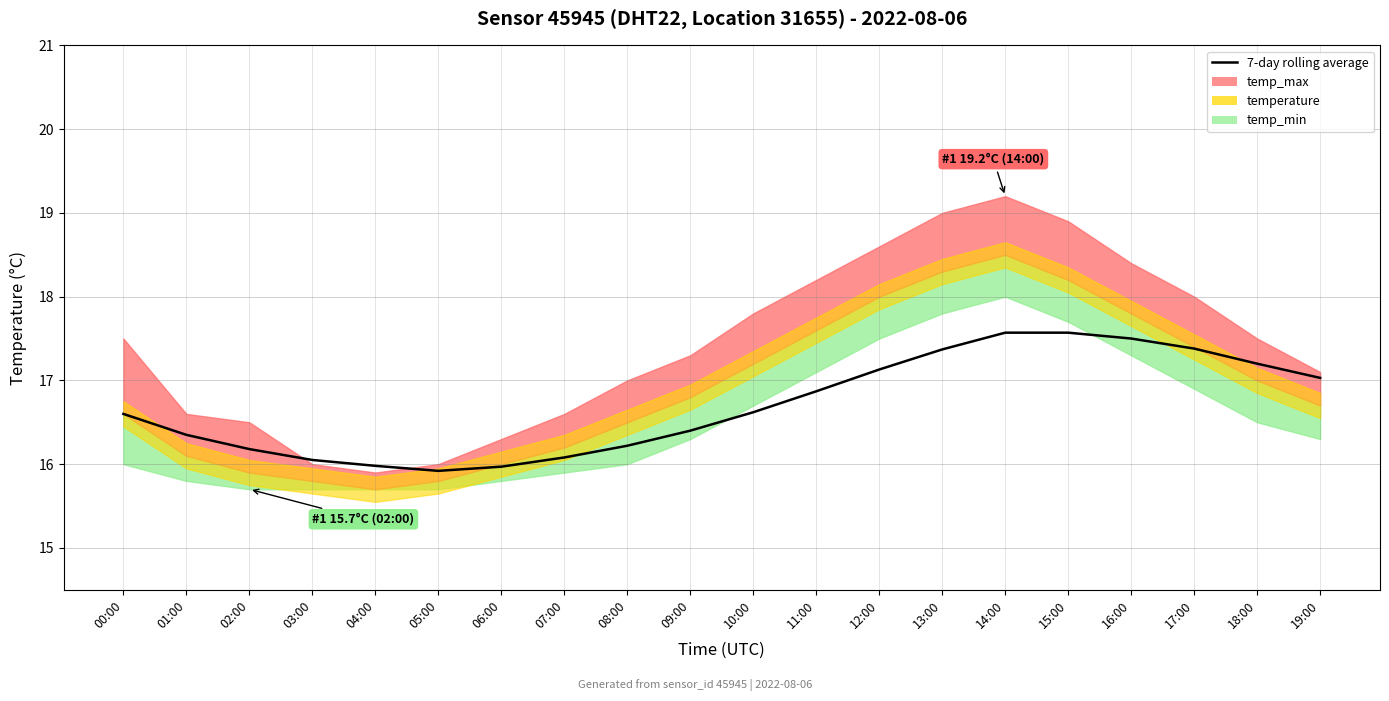

What is the approximate value at 18:00?

17.2